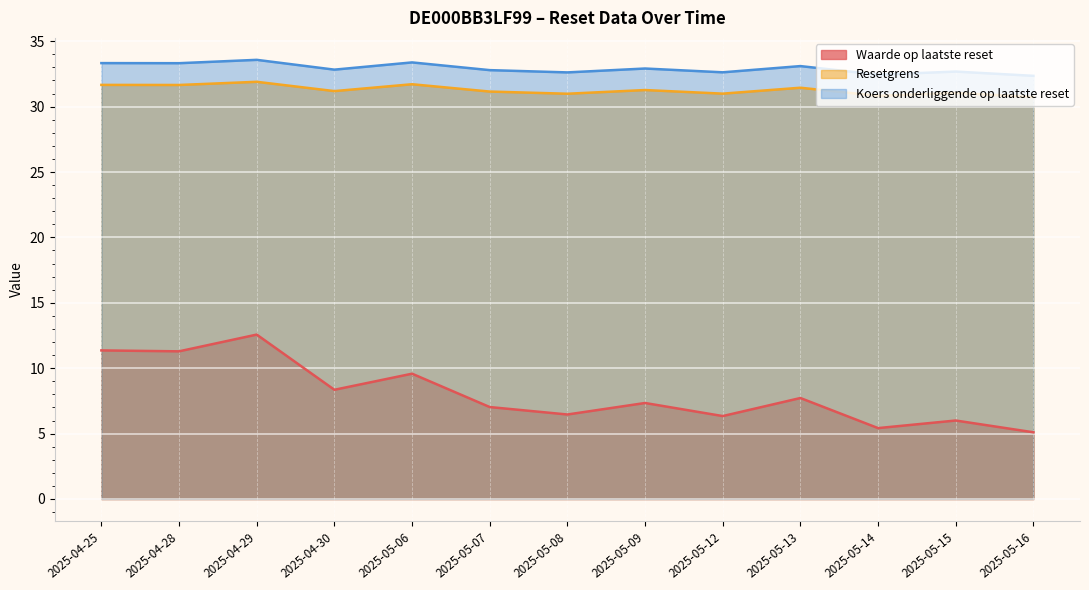

True or false: Waarde op laatste reset and Resetgrens intersect in this chart.

False